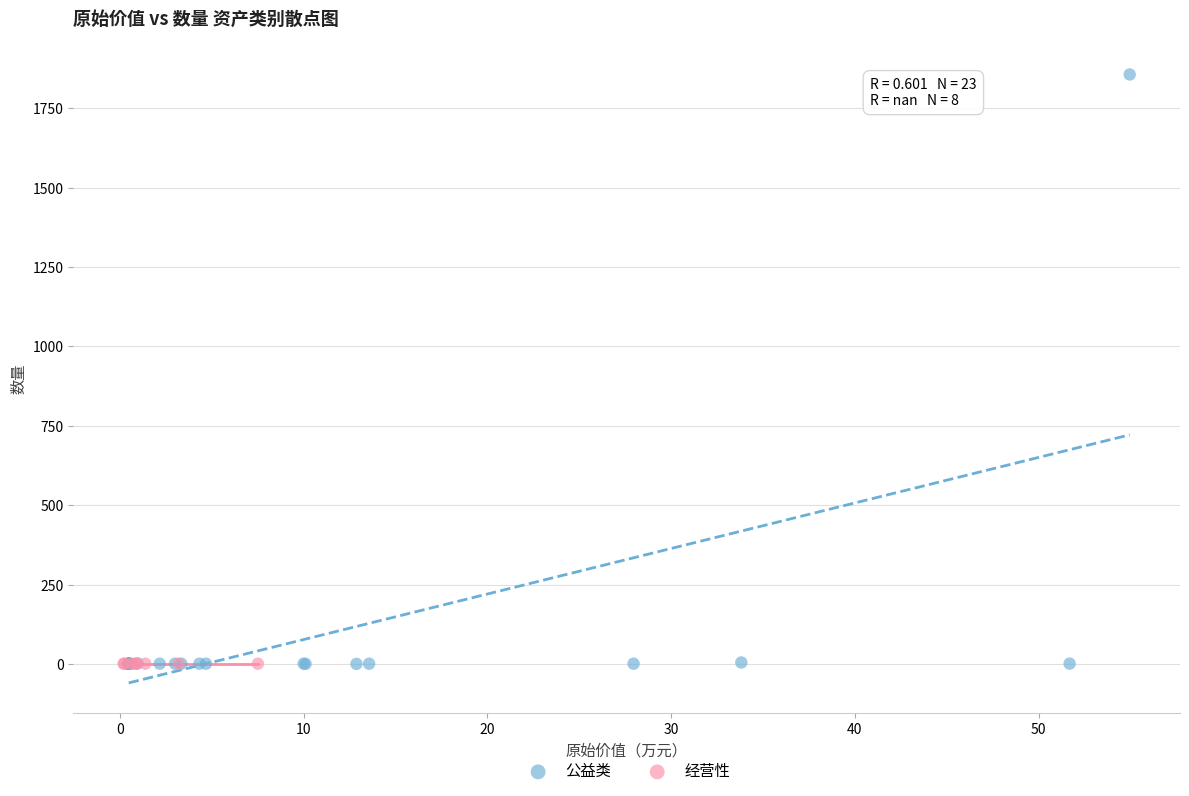

Which series contains the highest Y value?

公益类